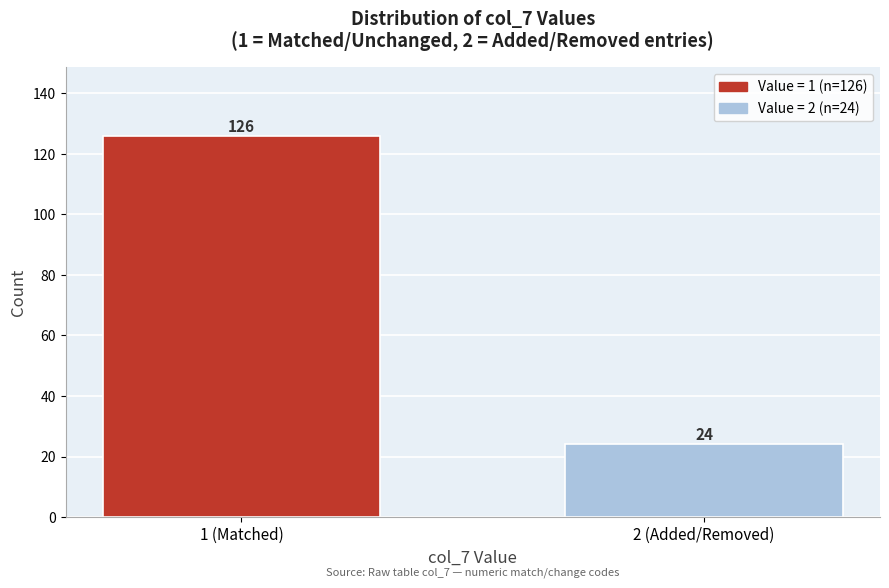

Reading left to right, list all the values displayed in this chart.

1 (Matched)=126	2 (Added/Removed)=24